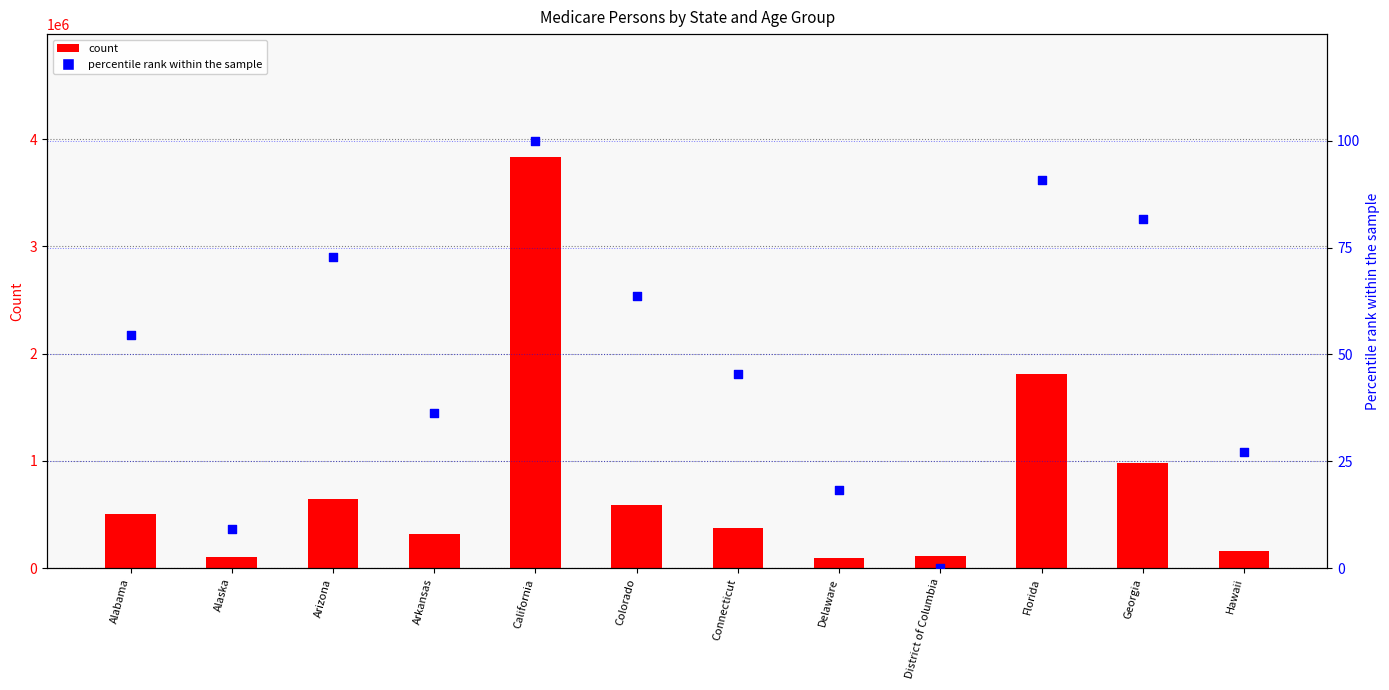

Which series has the widest spread of Y values?

20-29 count